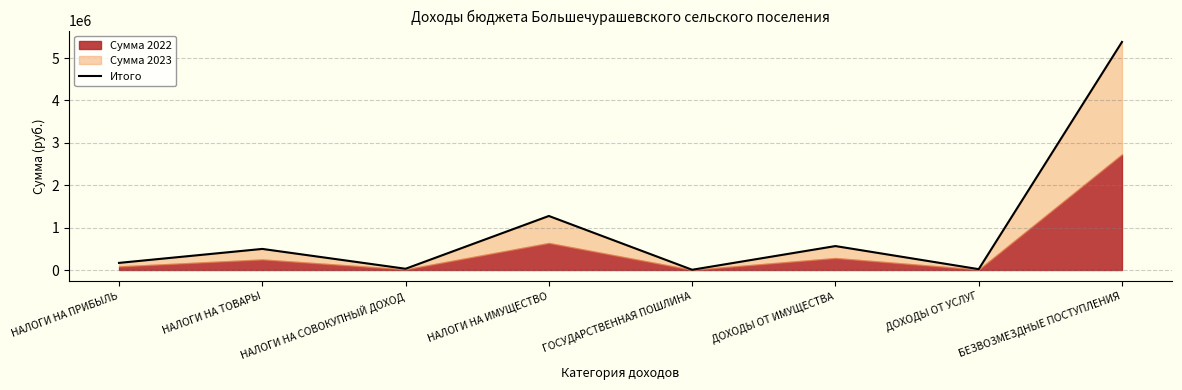

What is the difference between the second highest and second lowest values?

1254600